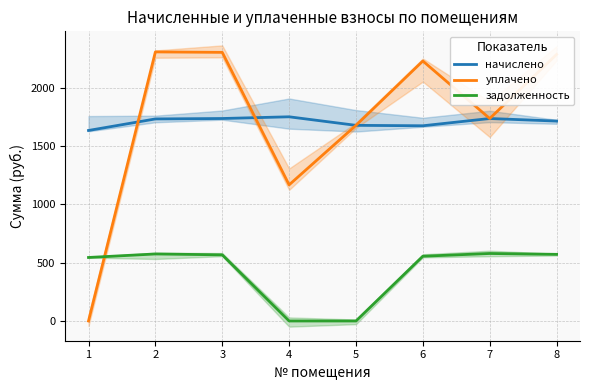

Rank the series at 3 from lowest to highest value.

задолженность, начислено, уплачено